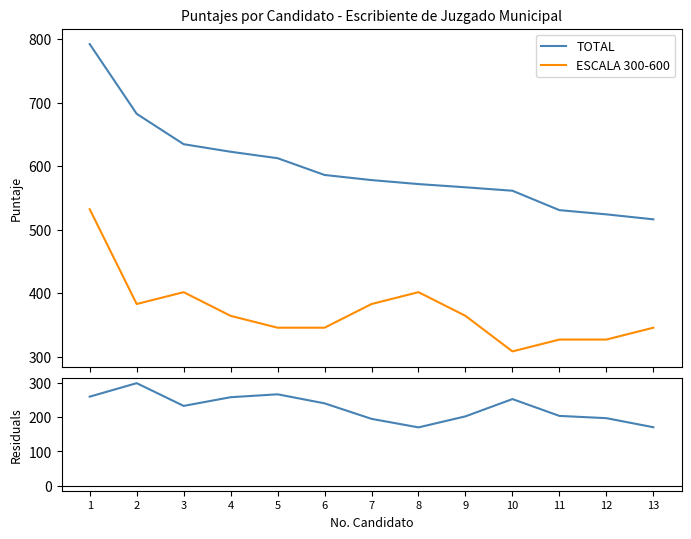

How many data points in ESCALA 300-600 are above 364?

7